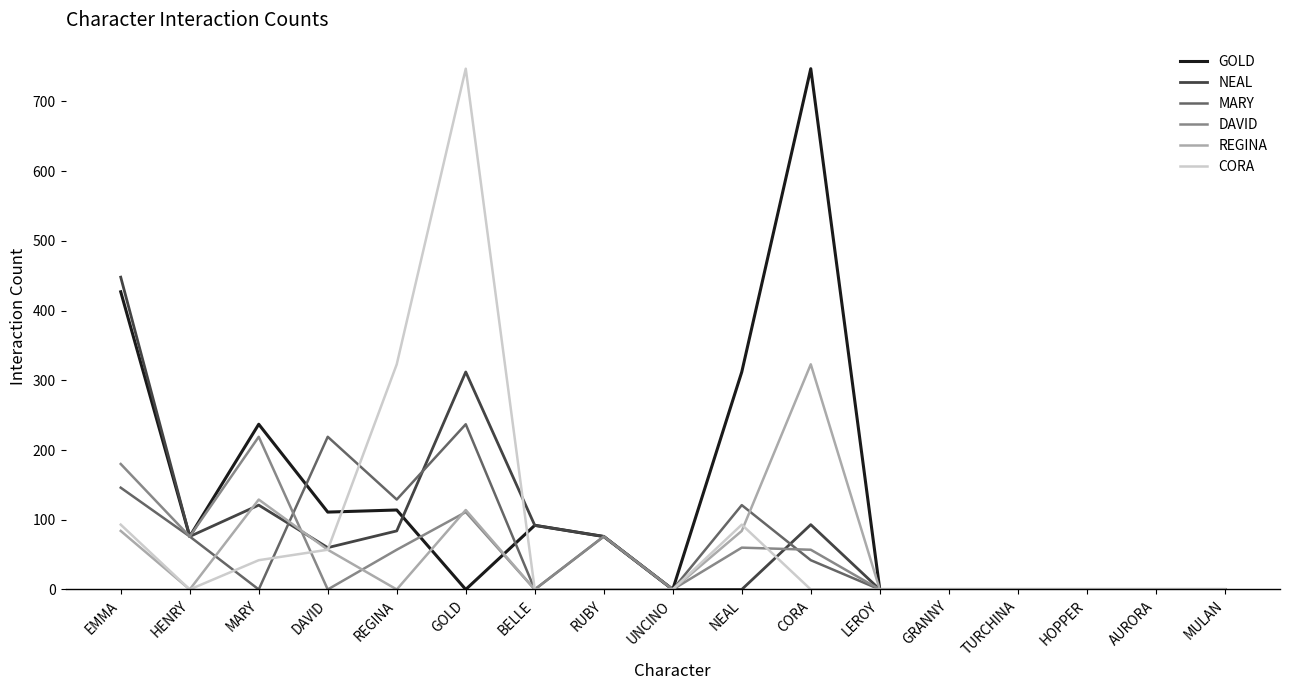

Where is REGINA nearest to the value 161?

MARY